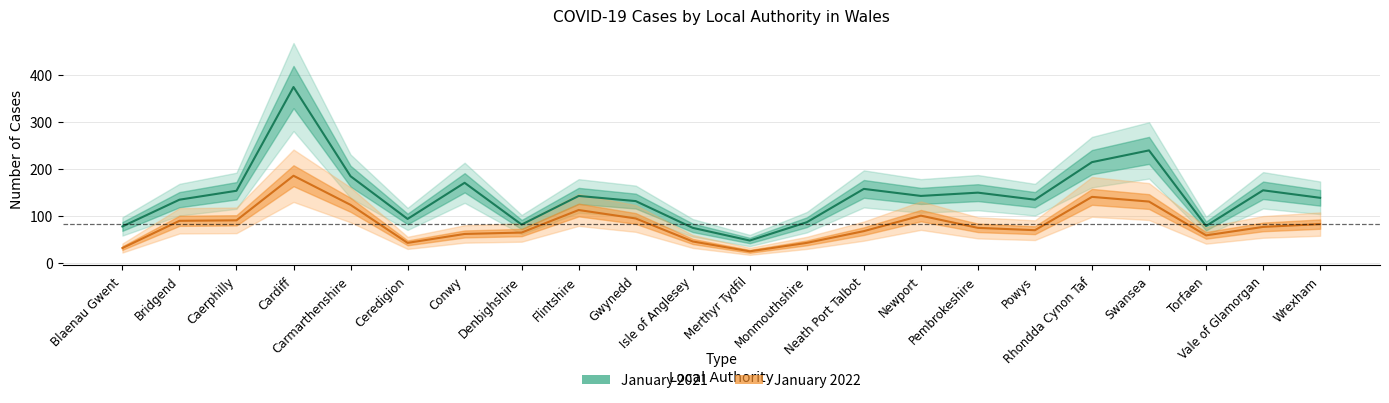

What is the highest value of the January 2022 series?

186